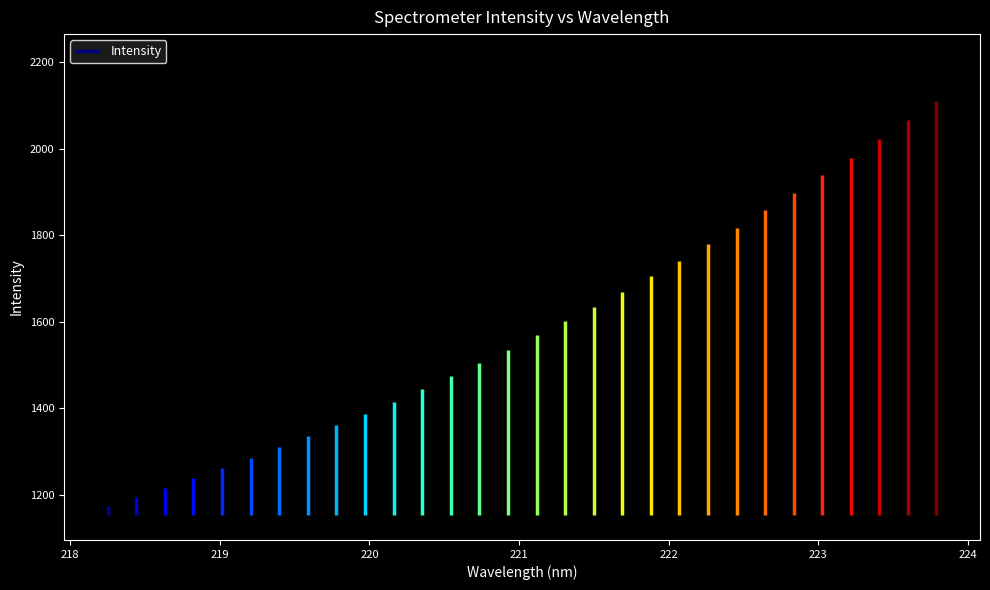

The value at 220.7354 is 898.5. True or false?

False